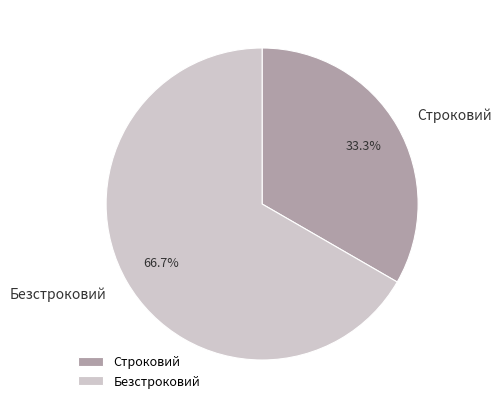

Is there a majority slice in this chart?

Yes